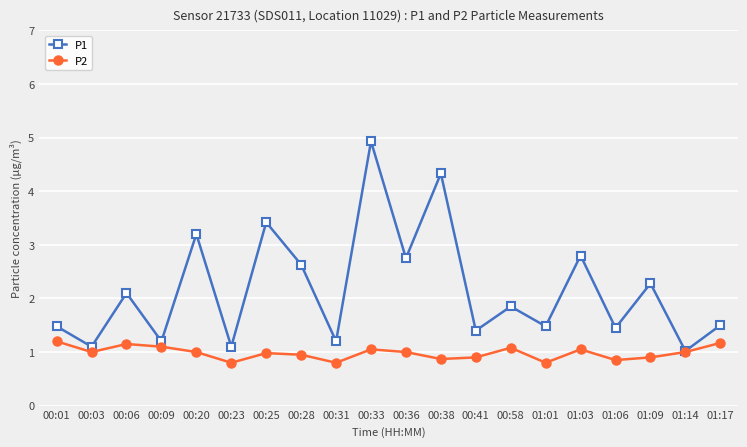

Which series has the widest spread of values?

P1